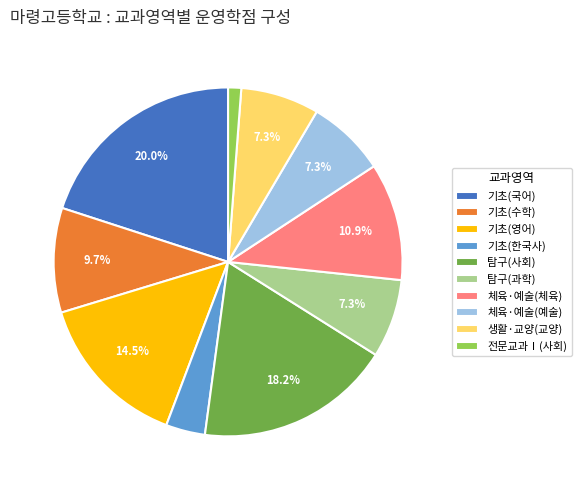

What is the ratio of the value at 기초(수학) to the value at 탐구(과학)?

1.3